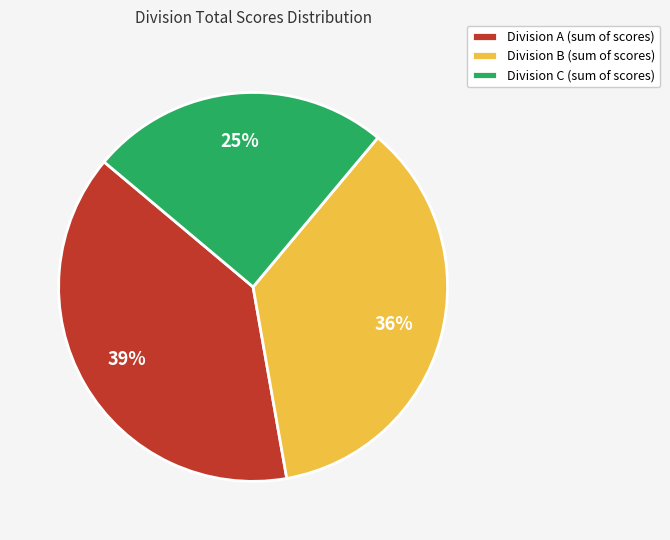

Does any single category account for the majority?

No